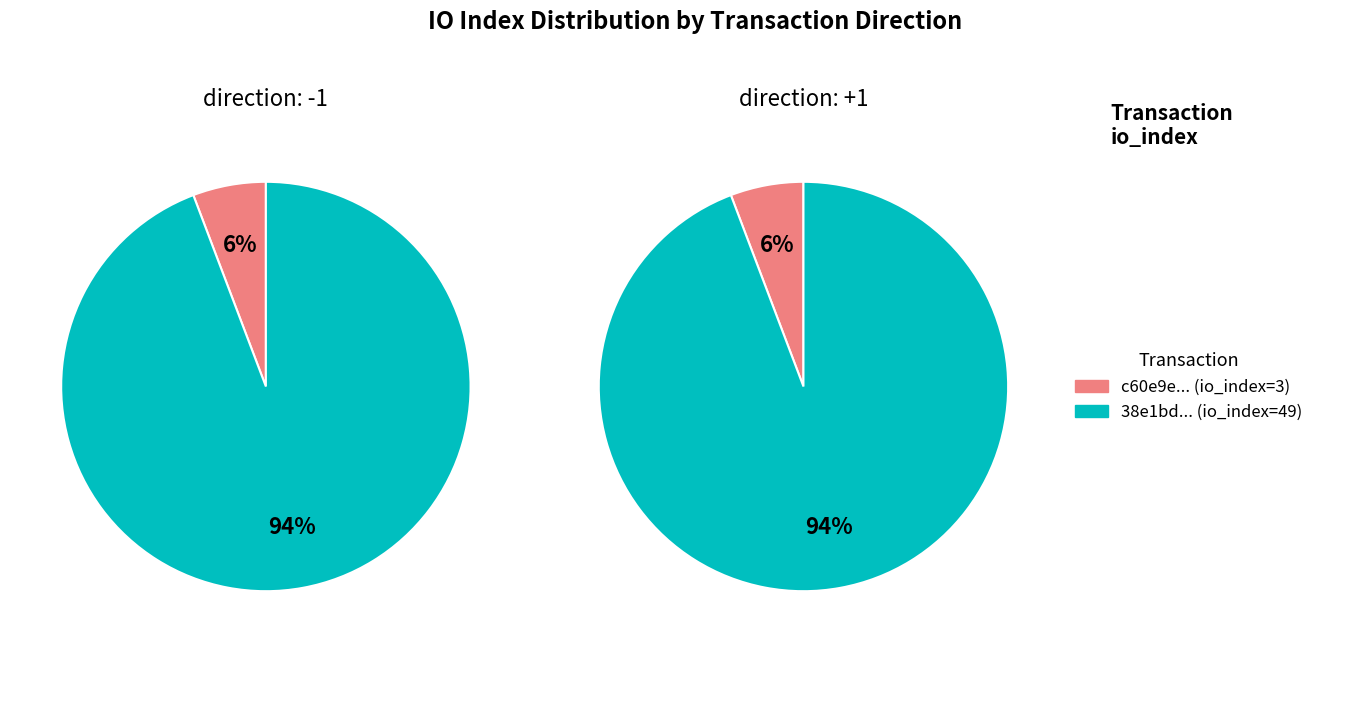

Count the number of slices in the pie.

2